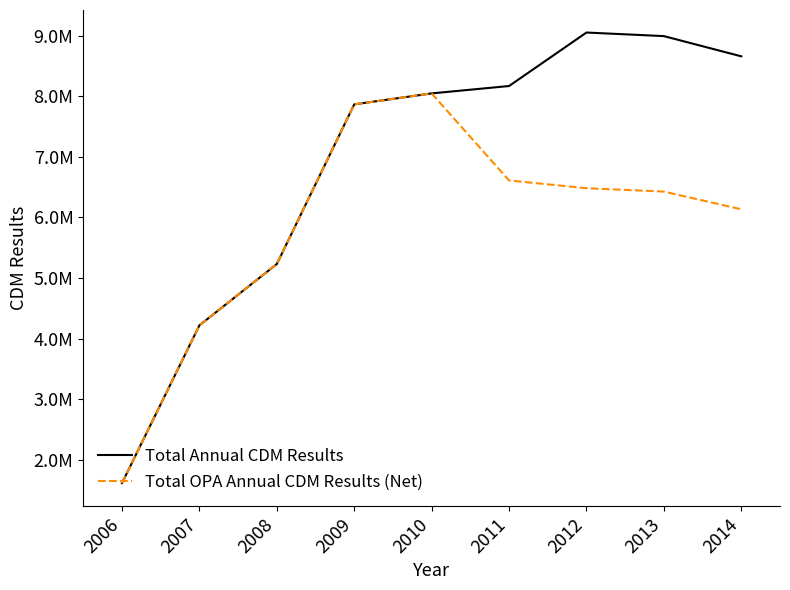

The value of Total Annual CDM Results at 2010 is 8048000. True or false?

True